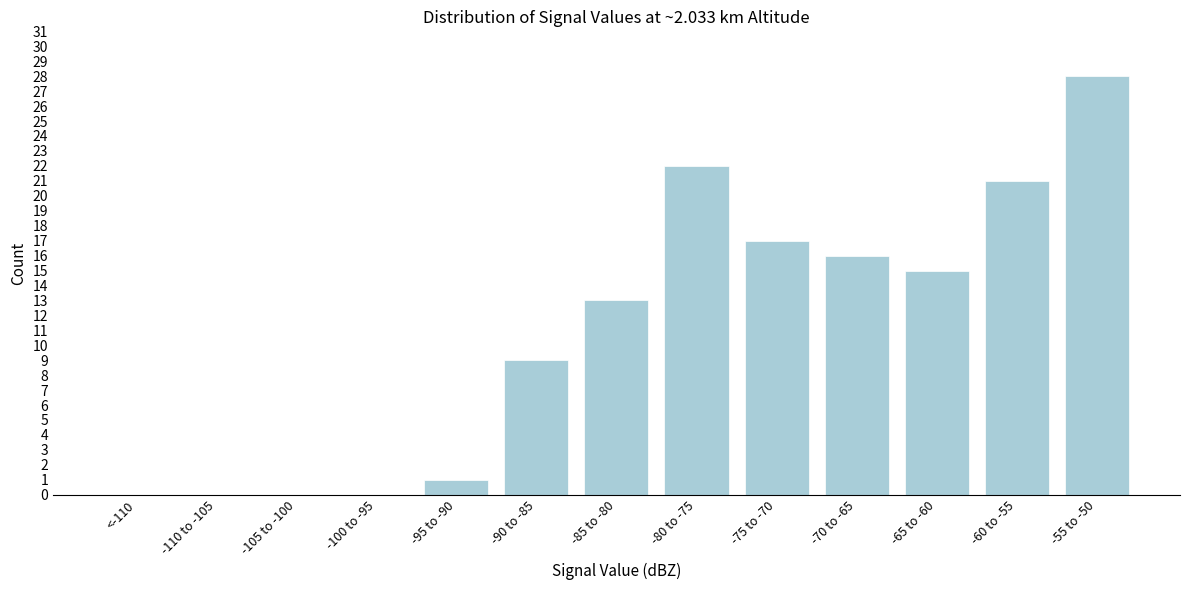

Reading left to right, what are all the values shown in this chart?

<-110=0	-110 to -105=0	-105 to -100=0	-100 to -95=0	-95 to -90=1	-90 to -85=9	-85 to -80=13	-80 to -75=22	-75 to -70=17	-70 to -65=16	-65 to -60=15	-60 to -55=21	-55 to -50=28